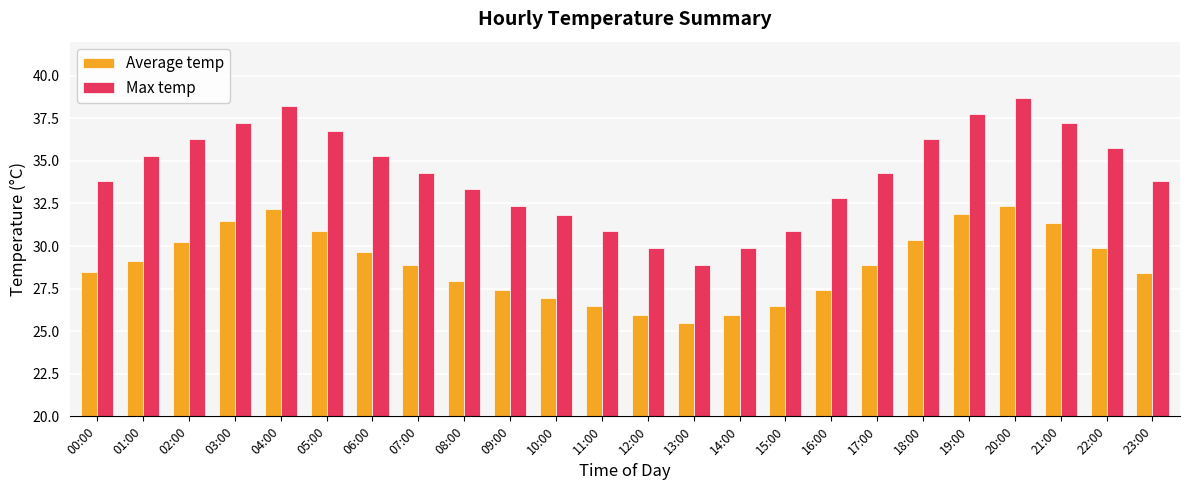

What are all the series names shown in the legend?

Average temp, Max temp